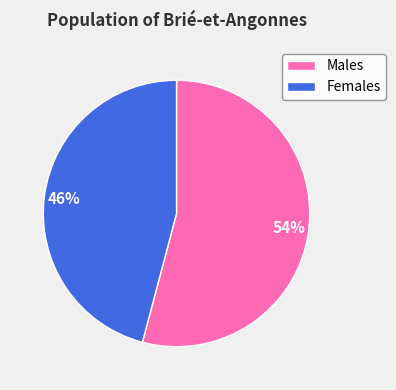

True or false: Females accounts for 46% of the total.

True